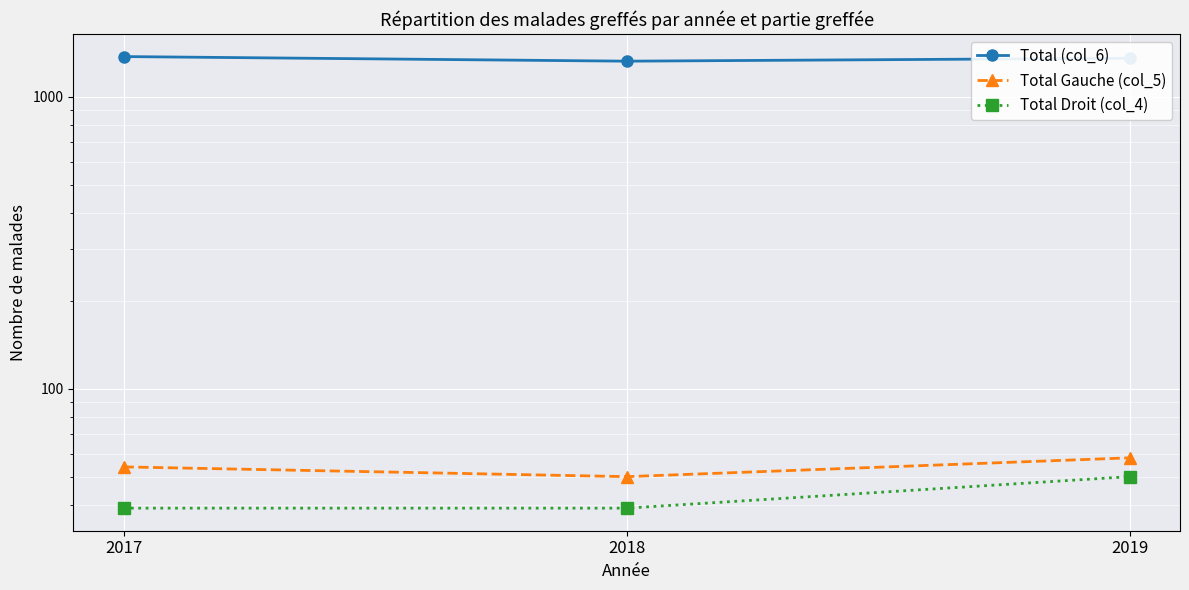

Which series changed the most between 2017 and 2018?

Total (col_6)